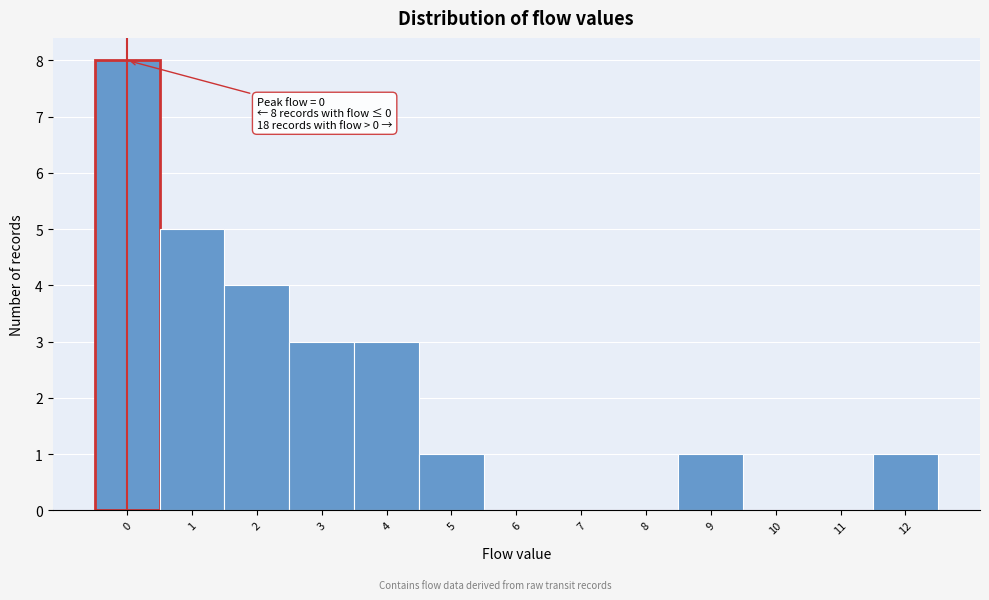

Reading left to right, transcribe all the data shown in this chart.

0=8	1=5	2=4	3=3	4=3	5=1	6=0	7=0	8=0	9=1	10=0	11=0	12=1